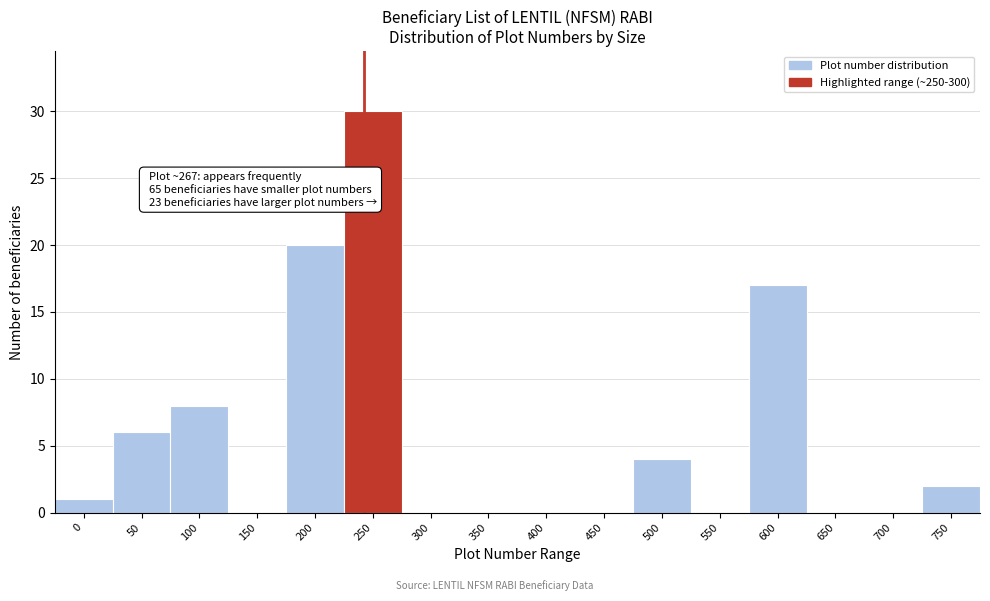

Reading right to left, transcribe all the data shown in this chart.

750=2	700=0	650=0	600=17	550=0	500=4	450=0	400=0	350=0	300=0	250=30	200=20	150=0	100=8	50=6	0=1